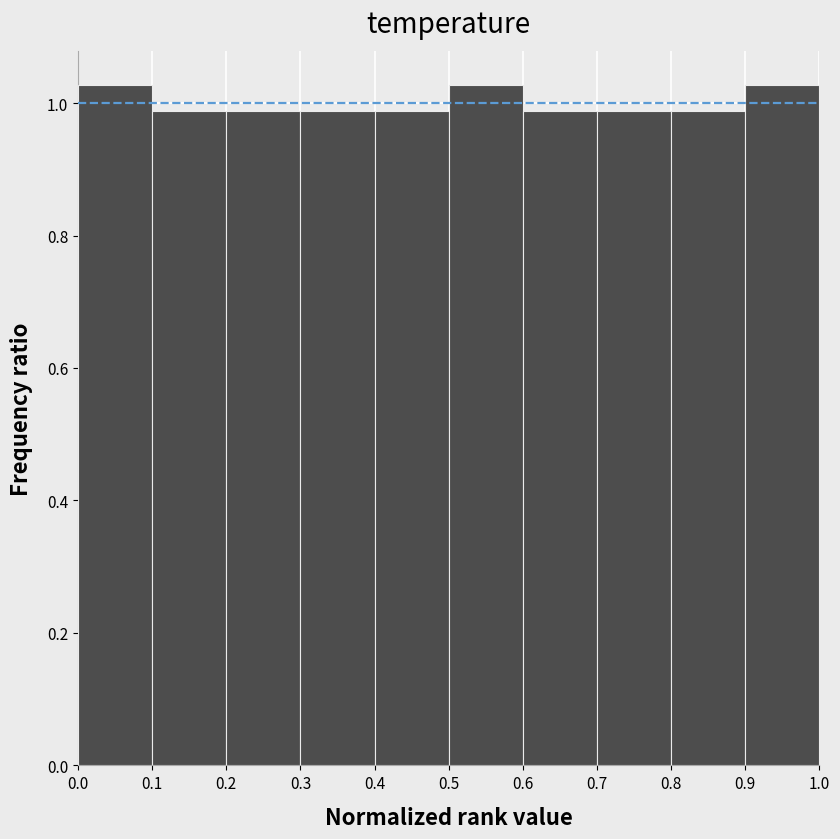

Reading left to right, transcribe this chart: for each bar, give the range it covers on the x-axis and its height. The values are not printed on the chart, so give them approximately, as read against the axis.

0.0 to 0.1: 1.02
0.1 to 0.2: 0.98
0.2 to 0.3: 0.98
0.3 to 0.4: 0.98
0.4 to 0.5: 0.98
0.5 to 0.6: 1.02
0.6 to 0.7: 0.98
0.7 to 0.8: 0.98
0.8 to 0.9: 0.98
0.9 to 1.0: 1.02